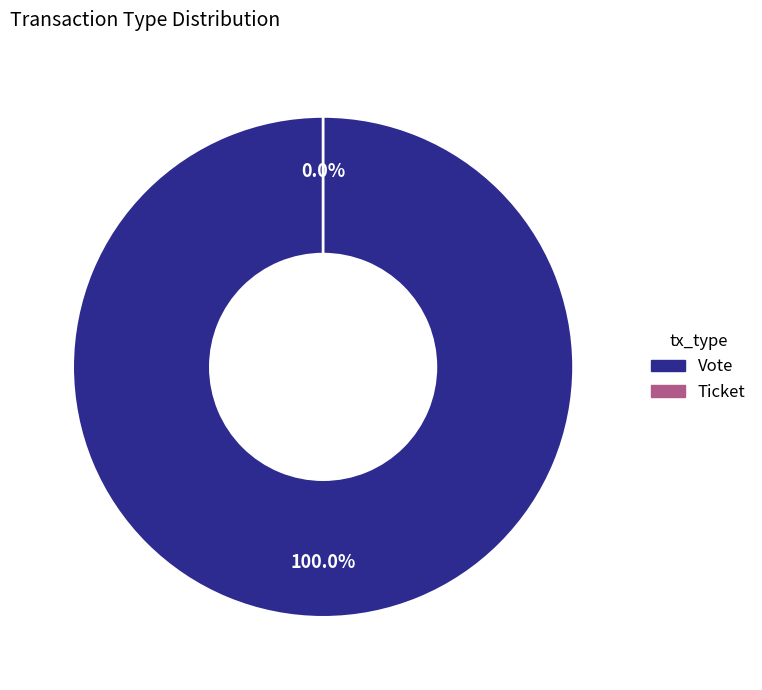

Between Ticket and Vote, which is larger?

Vote